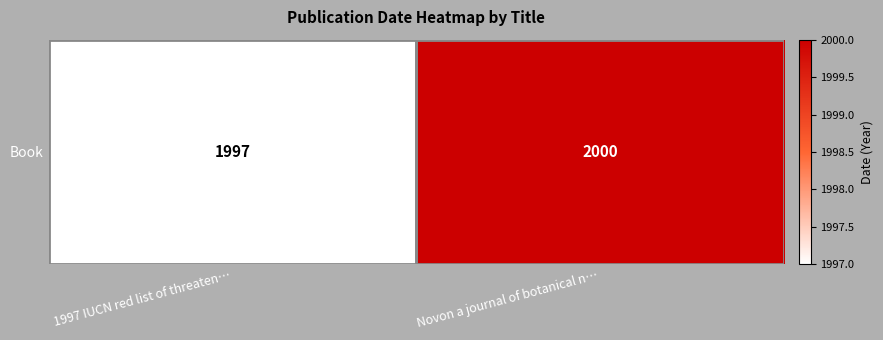

At which label is the value closest to 1998?

1997 IUCN red list of threaten…